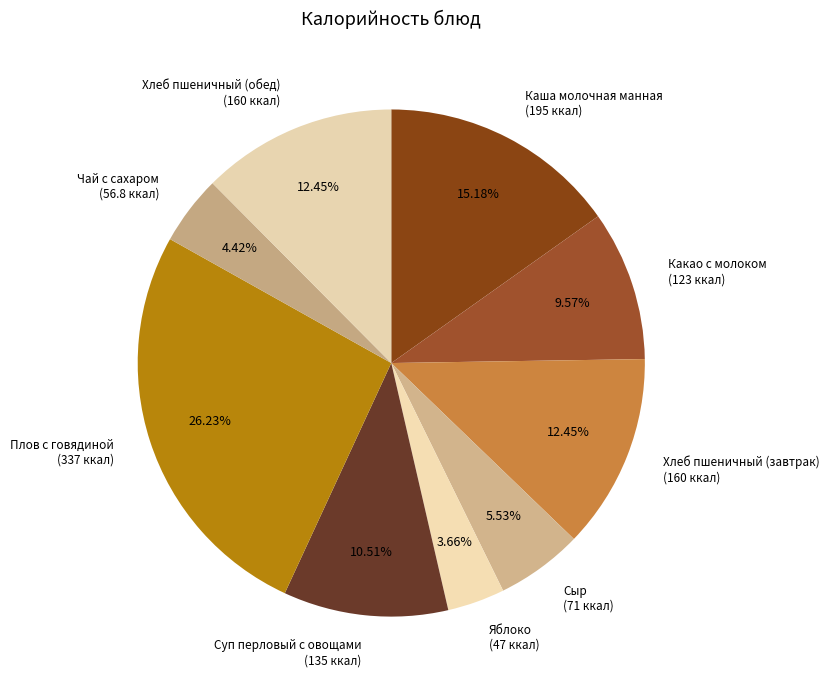

Count the number of slices in the pie.

9